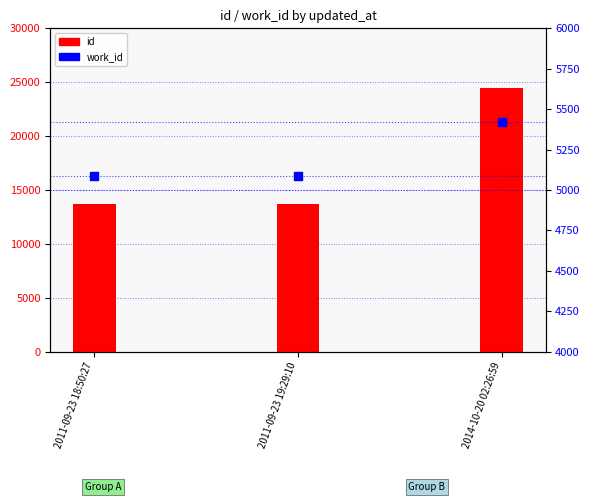

Which series contains the highest Y value?

id